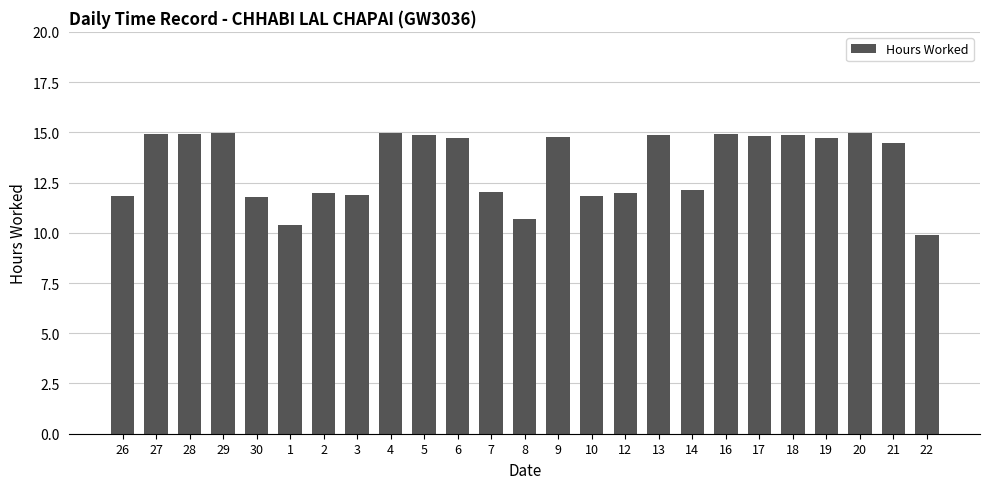

What position from the left is 20?

23